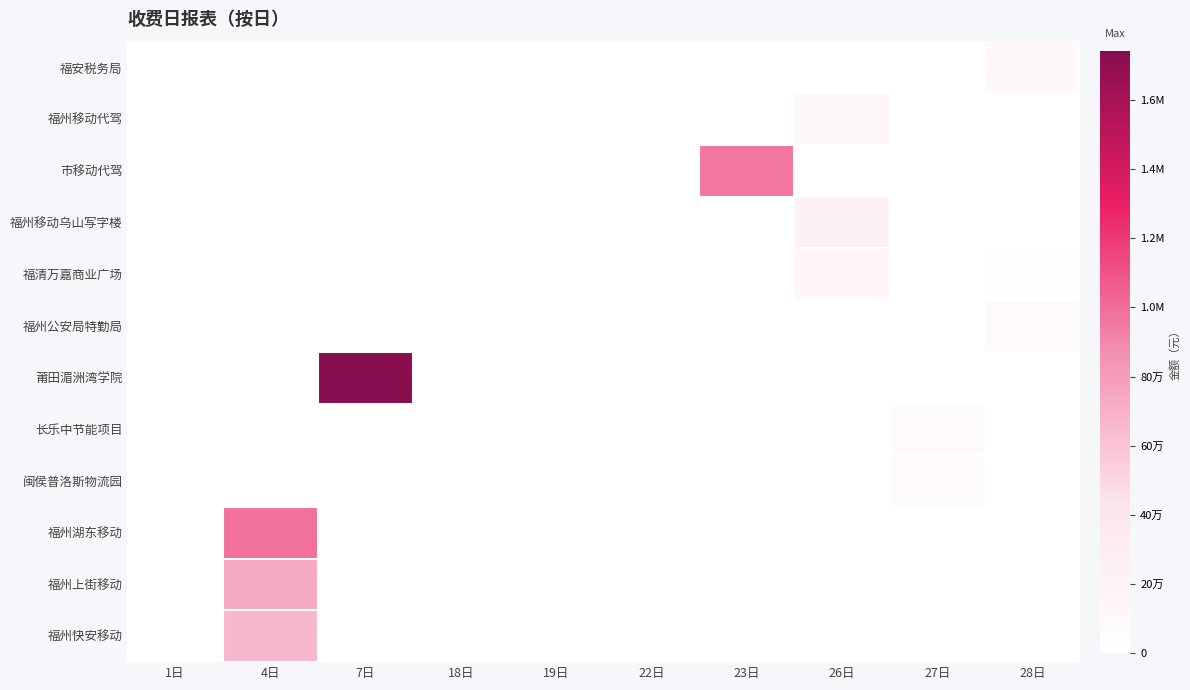

List the series in order of their peak value, highest first.

莆田湄洲湾学院, 福州湖东移动, 市移动代驾, 福州上街移动, 福州快安移动, 福州移动乌山写字楼, 福清万嘉商业广场, 福州移动代驾, 福安税务局, 闽侯普洛斯物流园, 福州公安局特勤局, 长乐中节能项目